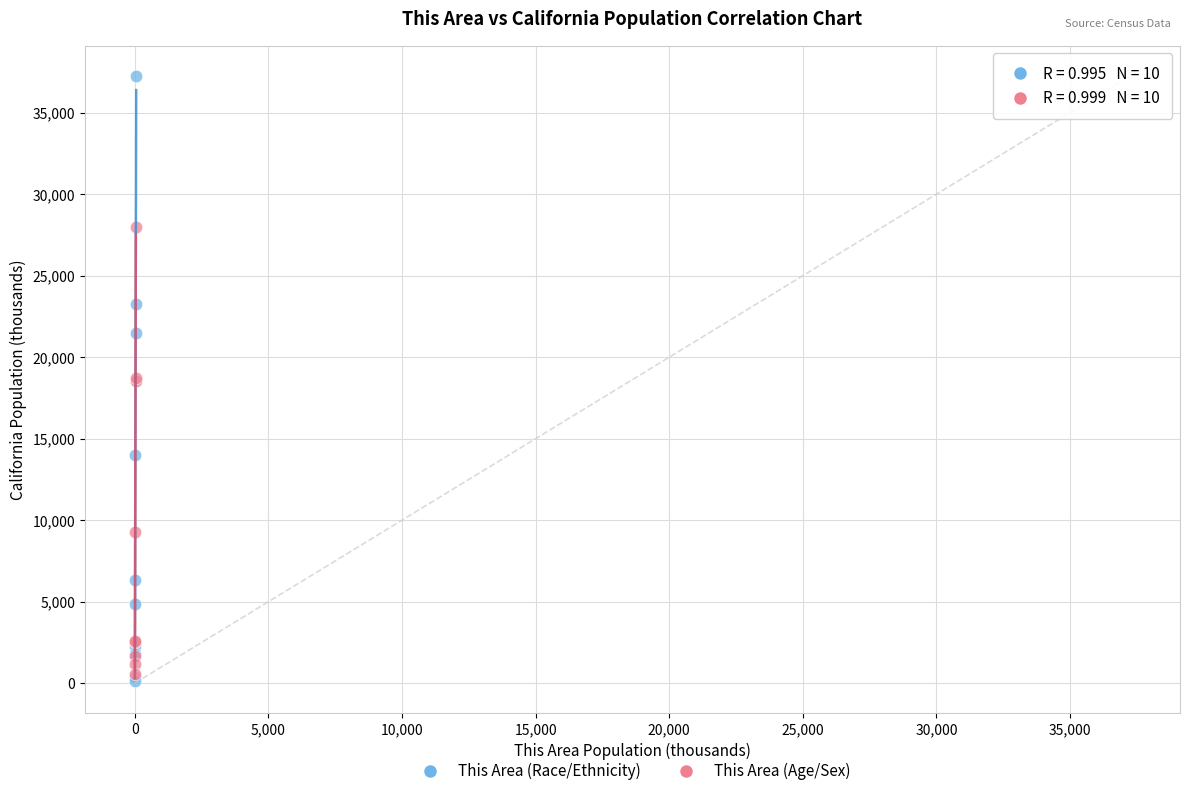

Which series contains the lowest Y value?

This Area (Race/Ethnicity)